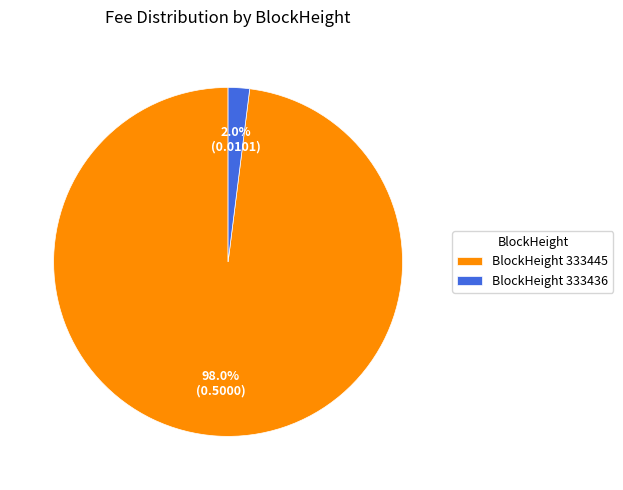

What percentage is NOT represented by BlockHeight 333436?

98.0%